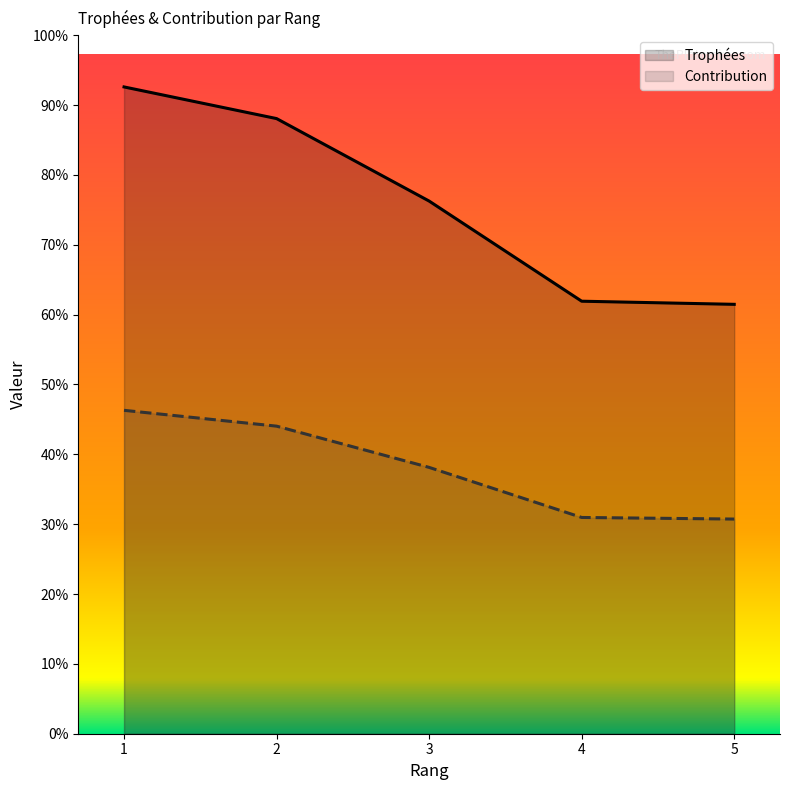

True or false: Trophées has more than 2 points higher than both neighbors.

False